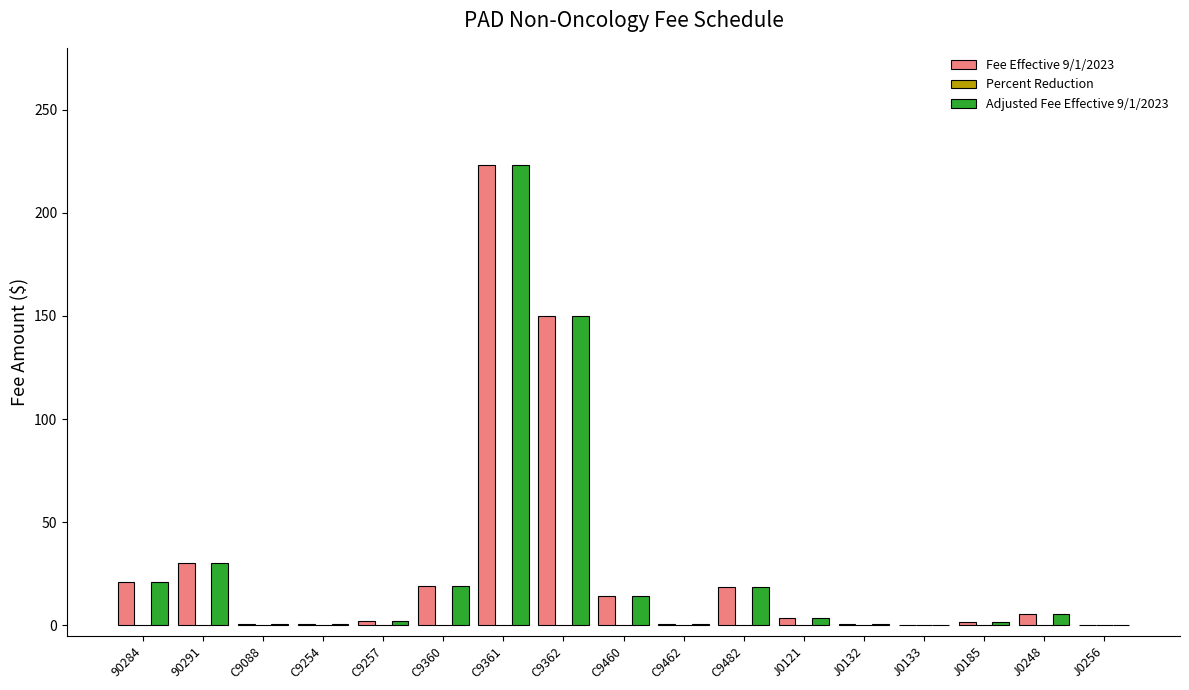

At which category is the sum across all series the highest?

C9361